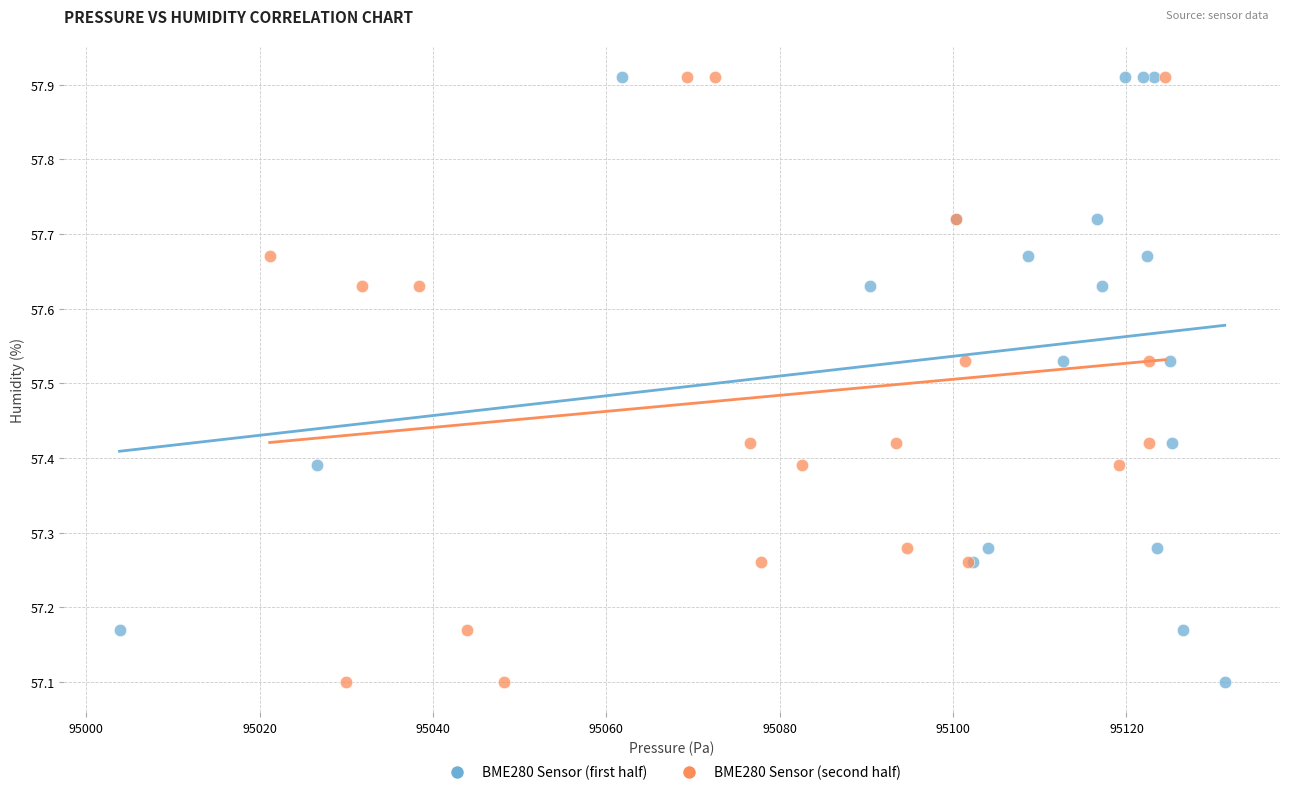

What are all the series names shown in the legend?

BME280 Sensor (first half), BME280 Sensor (second half)